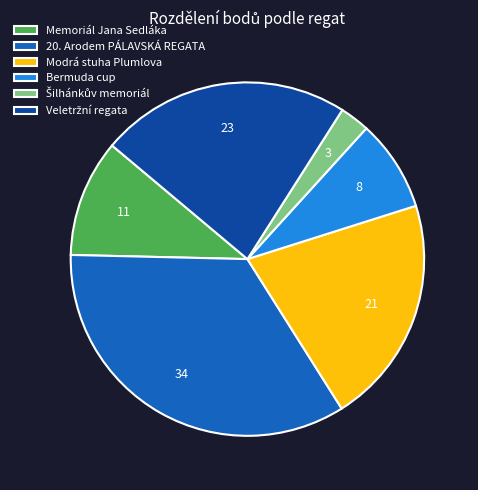

Which category has the biggest portion of the pie?

20. Arodem PÁLAVSKÁ REGATA